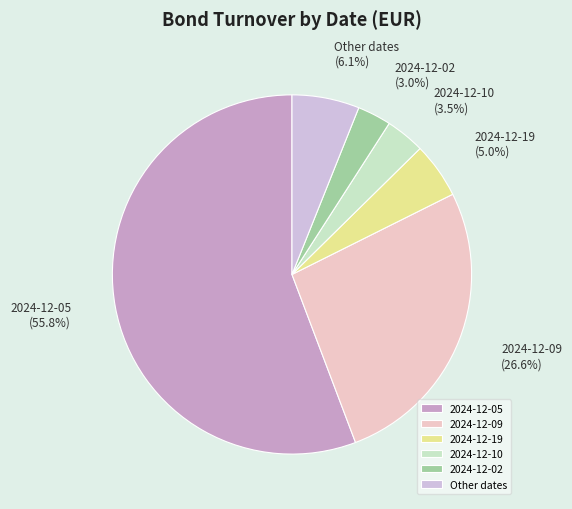

How many segments does this pie chart have?

6